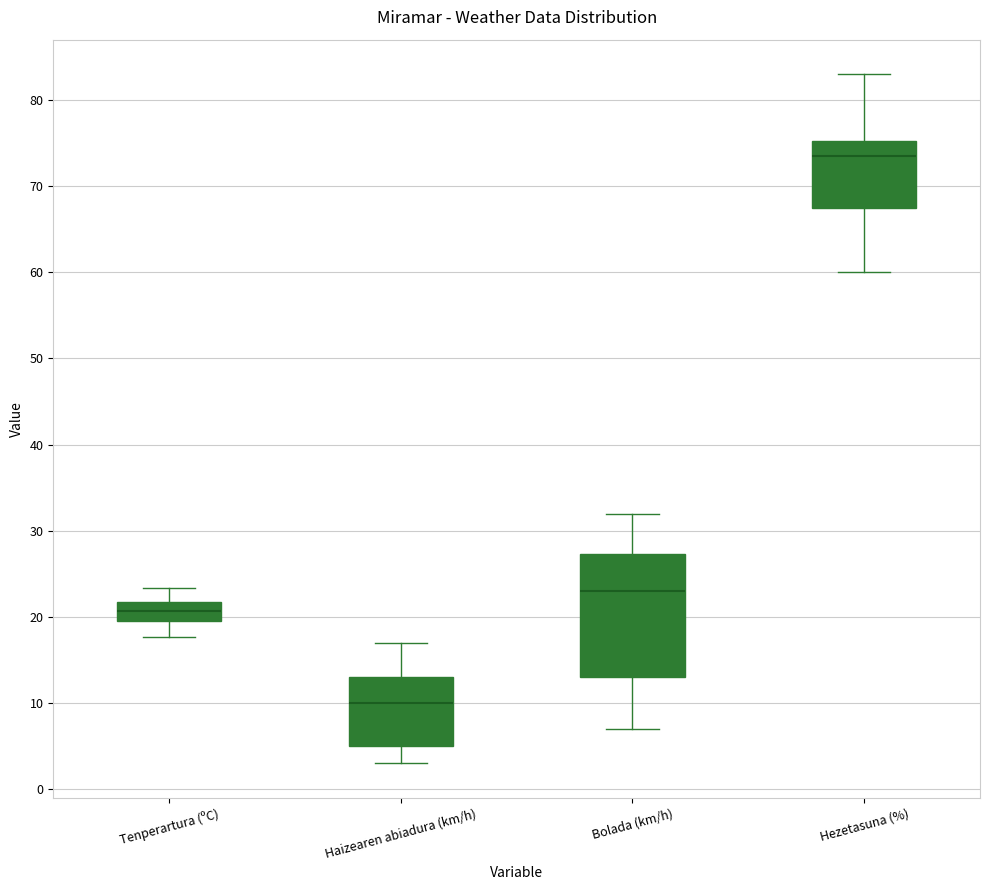

Which box has the highest median line?

Hezetasuna (%)